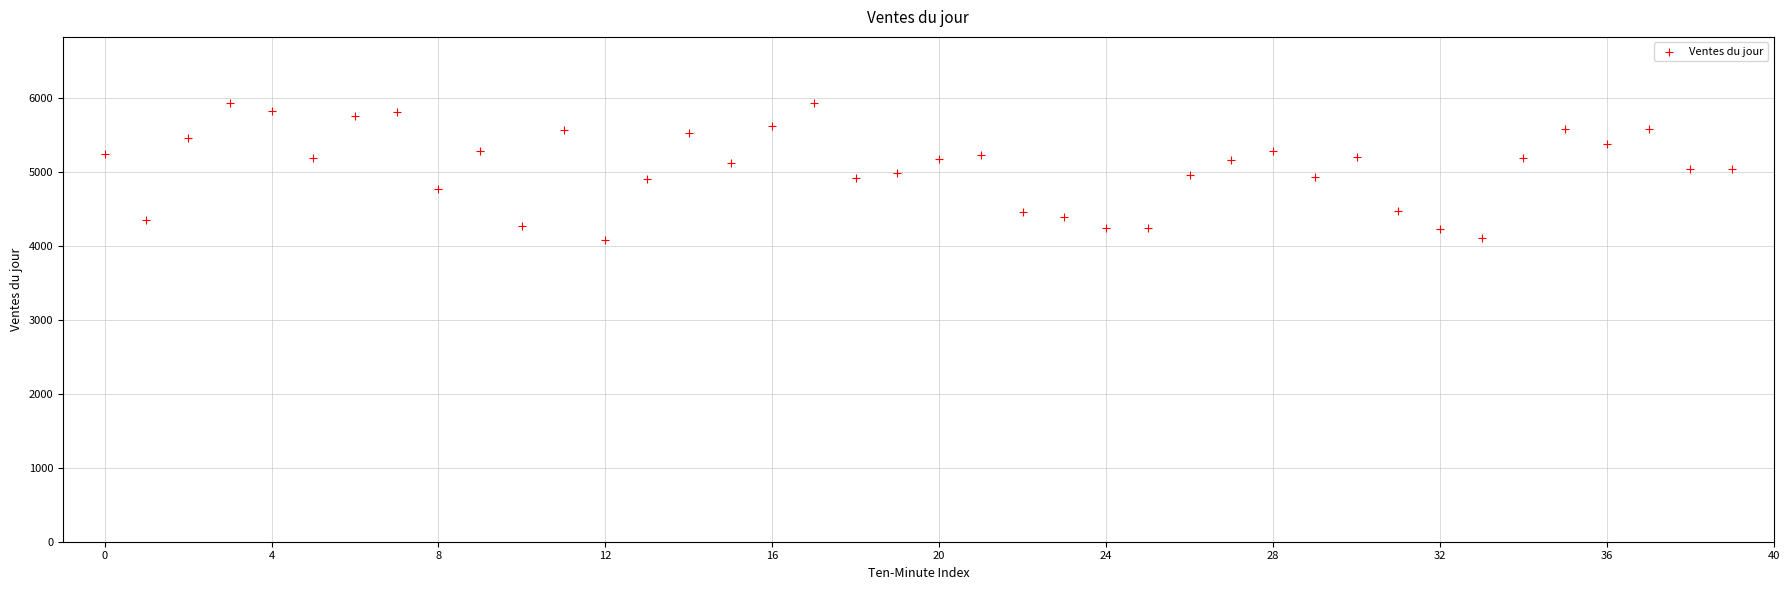

What is the range of Y values (max minus min)?

1850